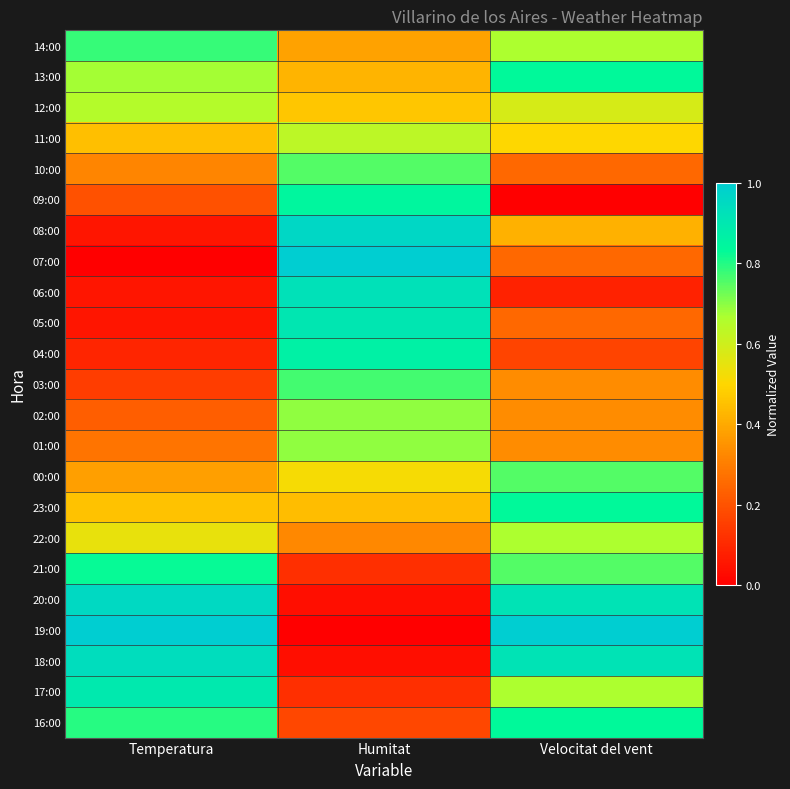

What is the spread (max minus min) of values at Temperatura?

1.0